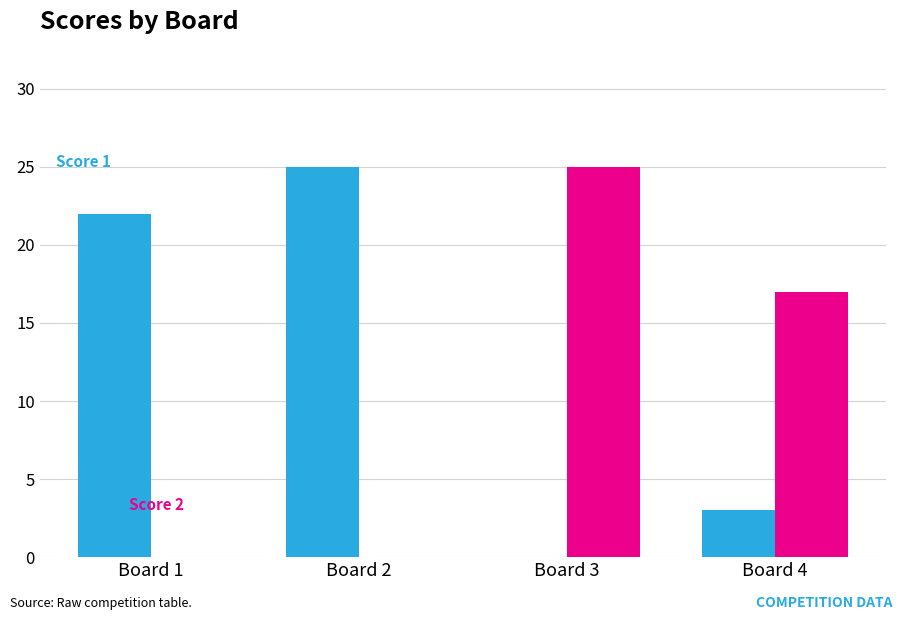

What is the total value across all series at Board 1?

22